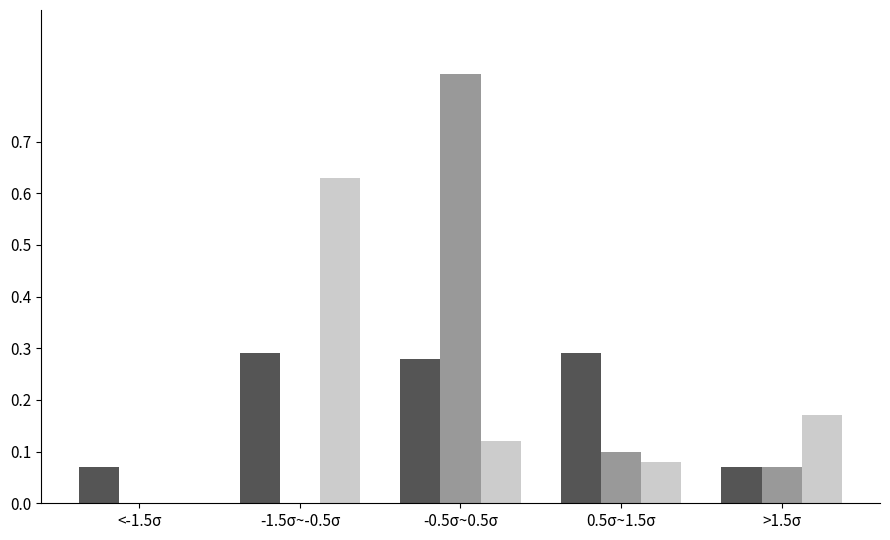

What is the total value across all series at 0.5σ~1.5σ?

0.5